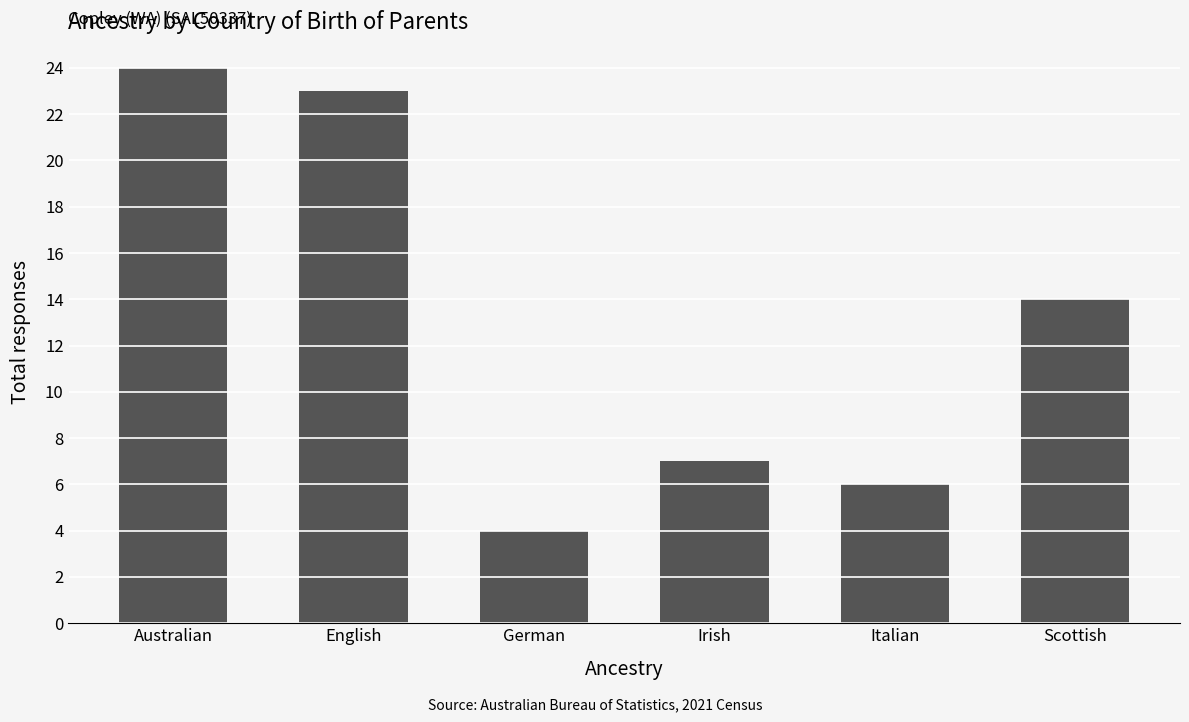

Where does the data first go above 14?

Australian